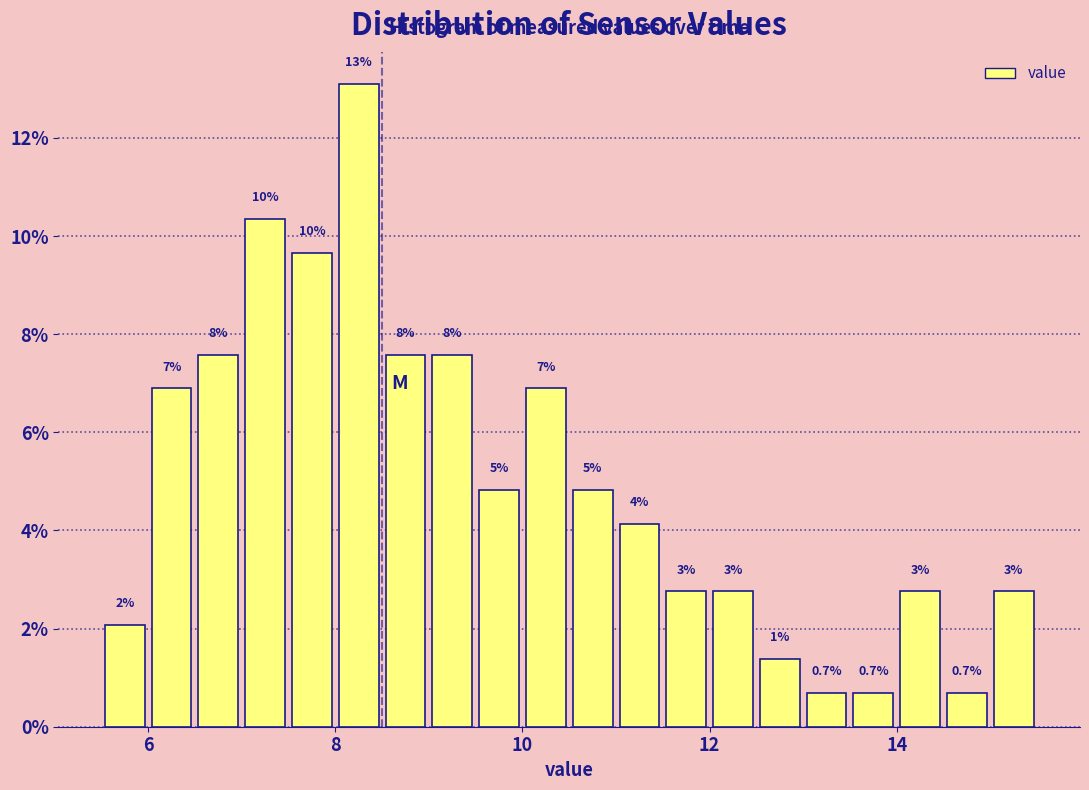

Read against the x-axis, roughly where is the centre of the tallest bar?

8.2